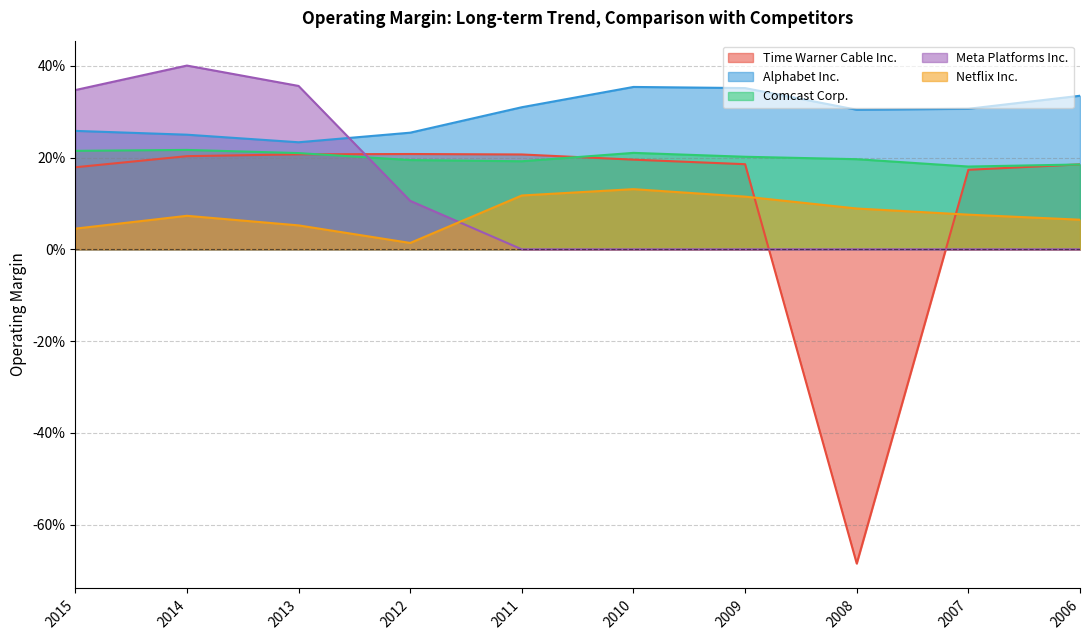

Reading left to right, list all the values displayed in this chart.

Time Warner Cable Inc.: 2015=0.2	2014=0.2	2013=0.2	2012=0.2	2011=0.2	2010=0.2	2009=0.2	2008=-0.7	2007=0.2	2006=0.2
Alphabet Inc.: 2015=0.3	2014=0.2	2013=0.2	2012=0.3	2011=0.3	2010=0.4	2009=0.4	2008=0.3	2007=0.3	2006=0.3
Comcast Corp.: 2015=0.2	2014=0.2	2013=0.2	2012=0.2	2011=0.2	2010=0.2	2009=0.2	2008=0.2	2007=0.2	2006=0.2
Meta Platforms Inc.: 2015=0.3	2014=0.4	2013=0.4	2012=0.1	2011=0.0	2010=0.0	2009=0.0	2008=0.0	2007=0.0	2006=0.0
Netflix Inc.: 2015=0.0	2014=0.1	2013=0.1	2012=0.0	2011=0.1	2010=0.1	2009=0.1	2008=0.1	2007=0.1	2006=0.1